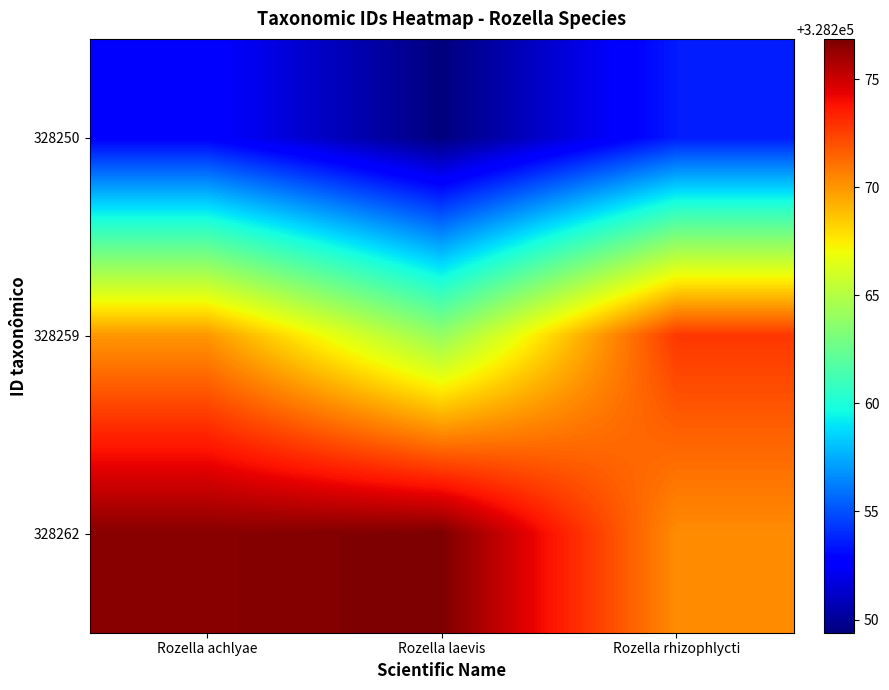

Which series has the largest total across all categories?

328262